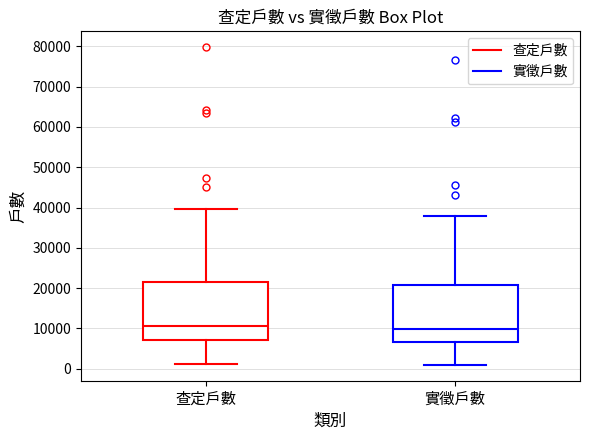

Reading left to right, transcribe this box plot: for each box, give where its median line is, the range the box spans, and where its two whiskers end, as read against the y-axis. The values are not printed on the chart, so give them approximately, as read against the axis.

查定戶數: median 11000, box 7000 to 22000, whiskers 1000 to 40000
實徵戶數: median 10000, box 7000 to 21000, whiskers 1000 to 38000